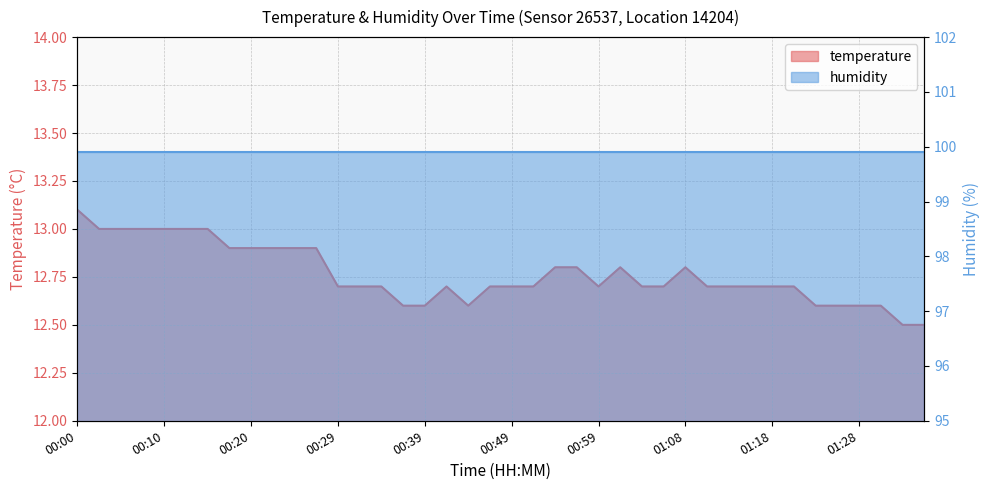

What is the greatest value displayed?

13.1